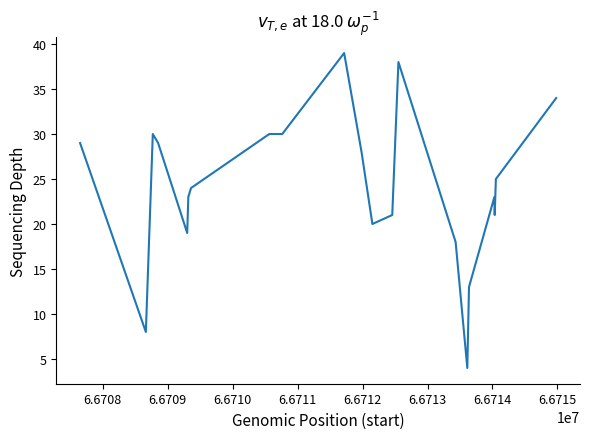

What is the smallest value displayed?

4